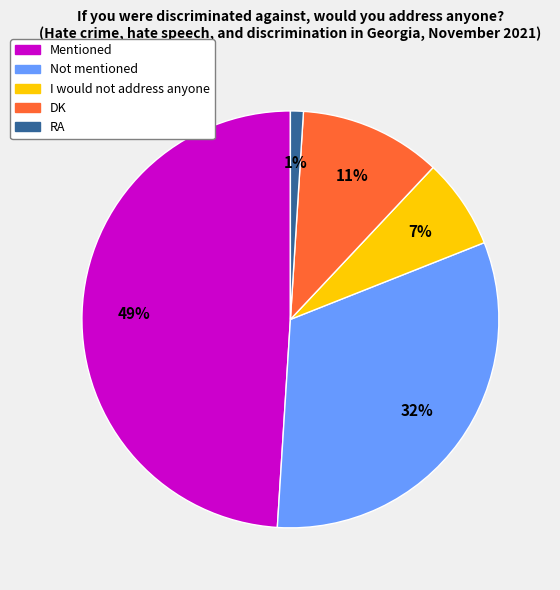

What is the ratio of the value at Not mentioned to the value at RA?

32.0